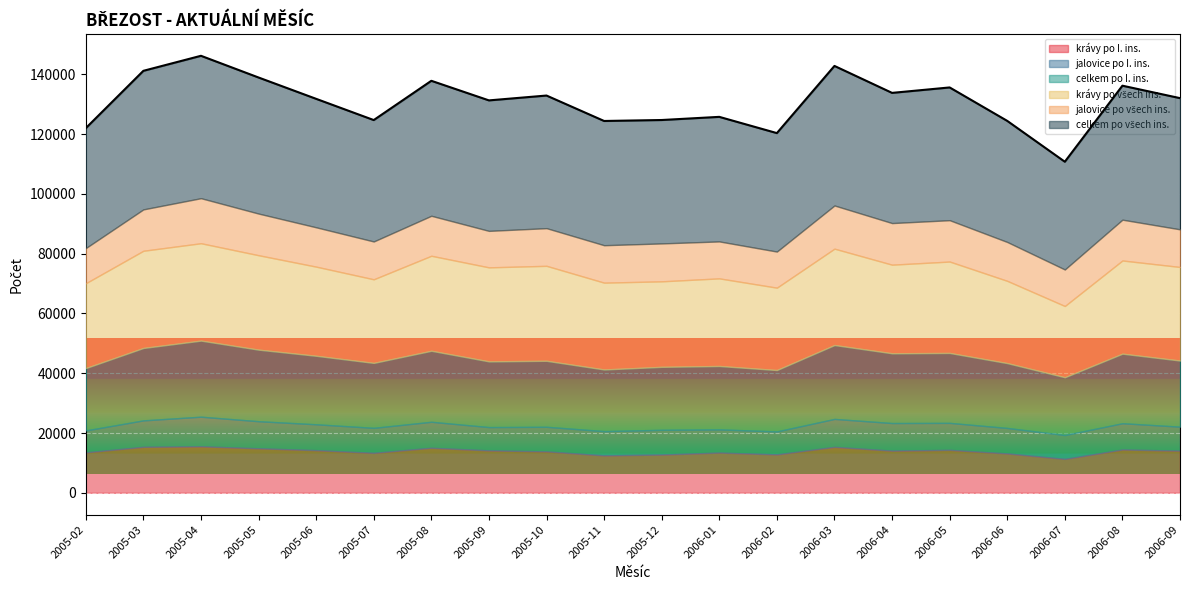

True or false: celkem po všech ins. and jalovice po všech ins. cross at least once.

False